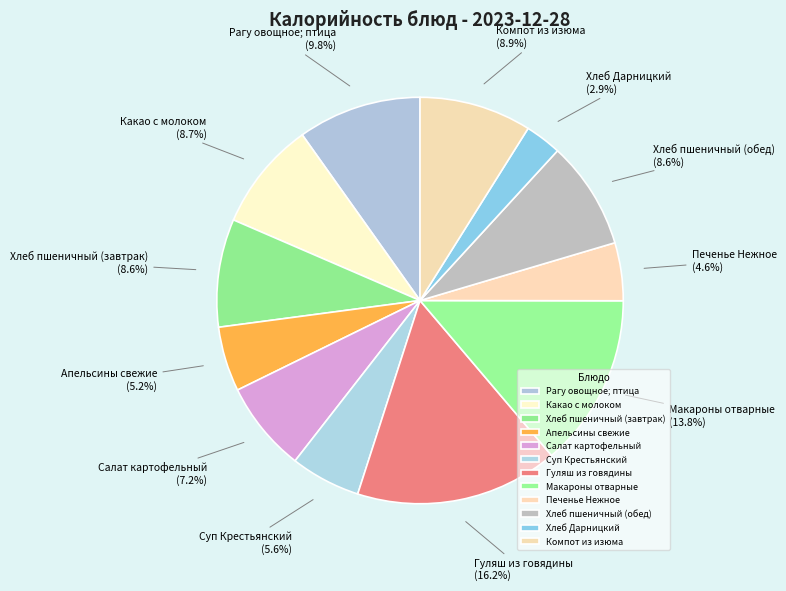

Between Салат картофельный and Хлеб пшеничный (завтрак), which is larger?

Хлеб пшеничный (завтрак)